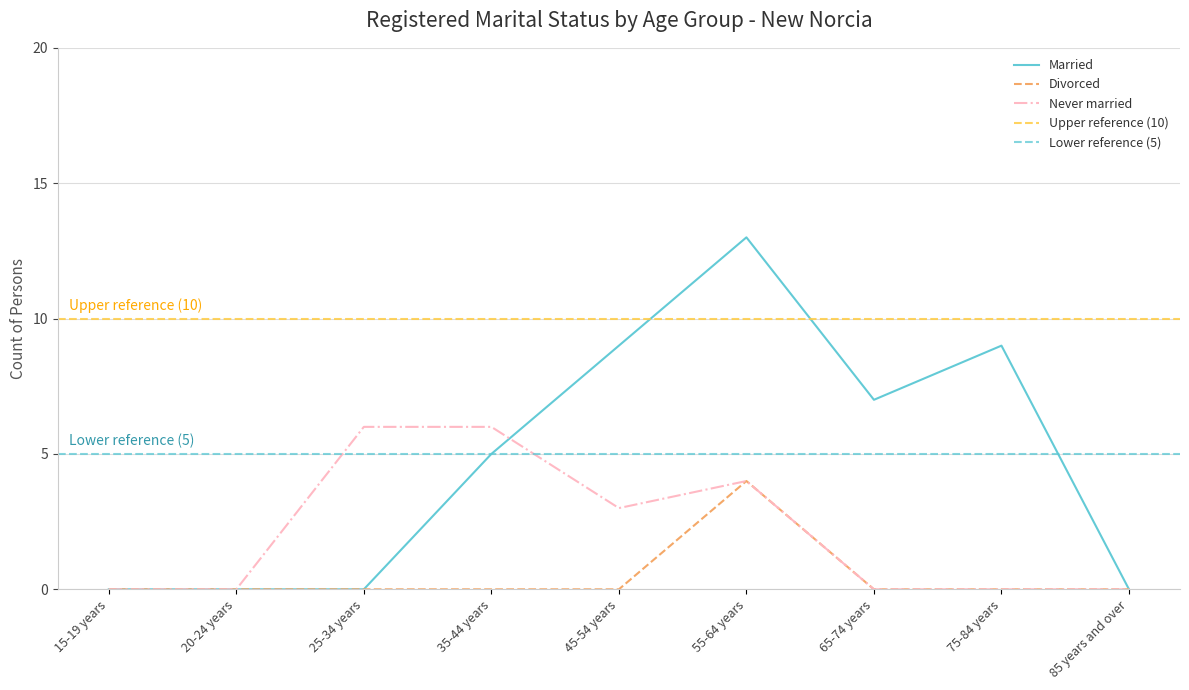

The value of Divorced at 35-44 years is 0. True or false?

True